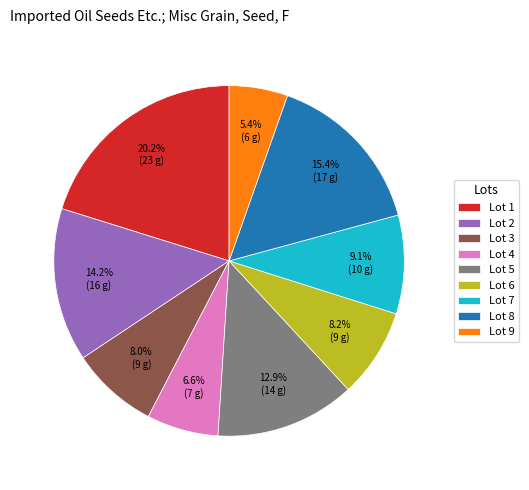

Is there any slice that represents more than half of the pie?

No